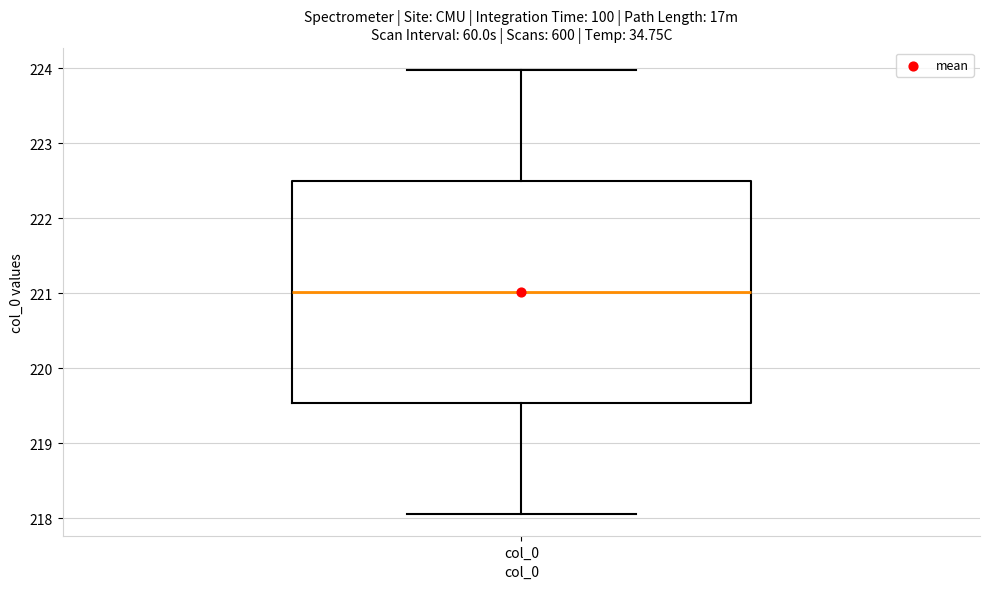

Transcribe this box plot: give where the median line is, the range the box spans, and where the two whiskers end, as read against the y-axis. The values are not printed on the chart, so give them approximately, as read against the axis.

median 221.0, box 219.5 to 222.5, whiskers 218.1 to 224.0